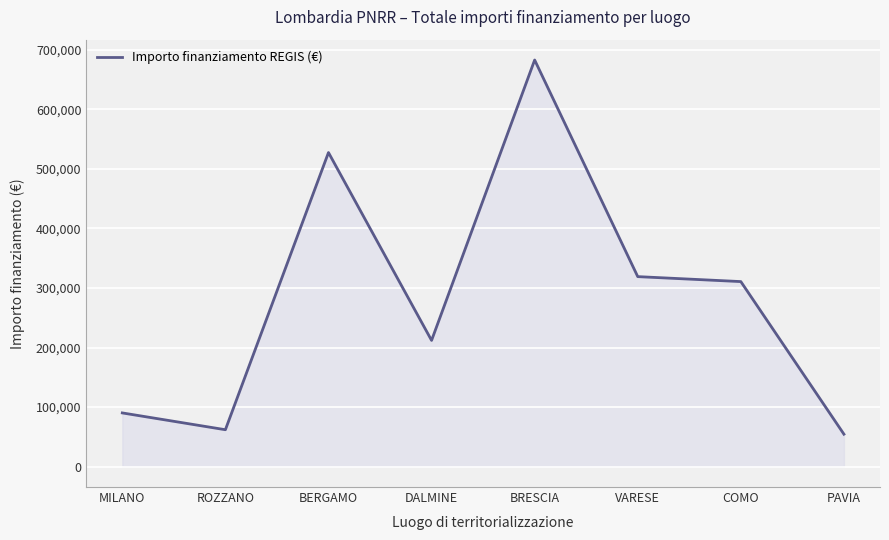

How many lines are shown in the chart?

1